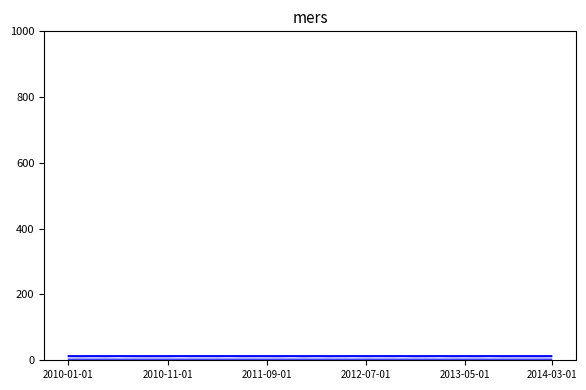

What is the minimum value shown in the chart?

3.3